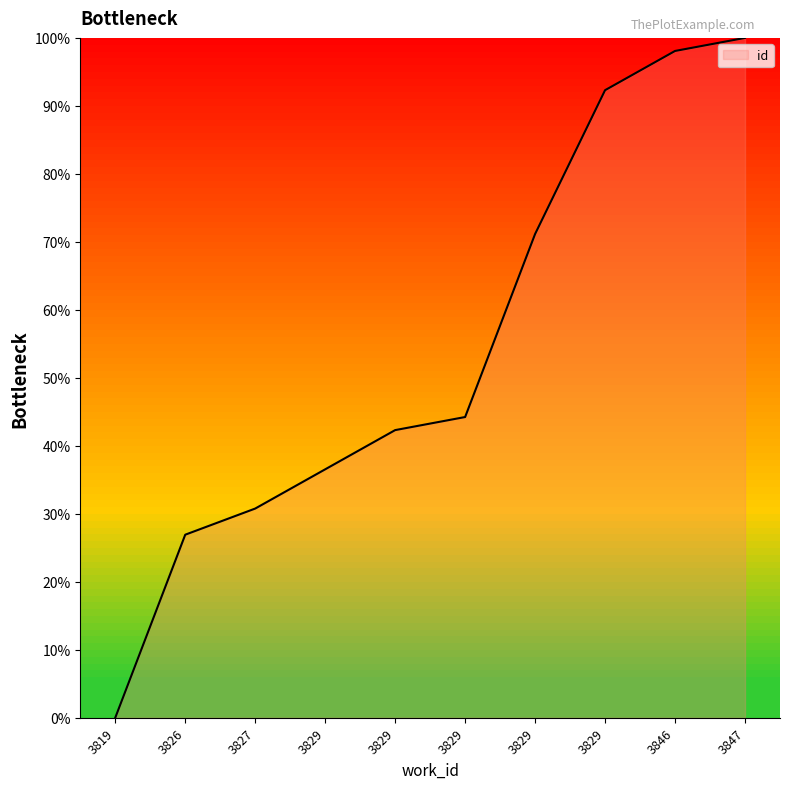

What is the ratio of the value at 3826 to the value at 3827?

0.9